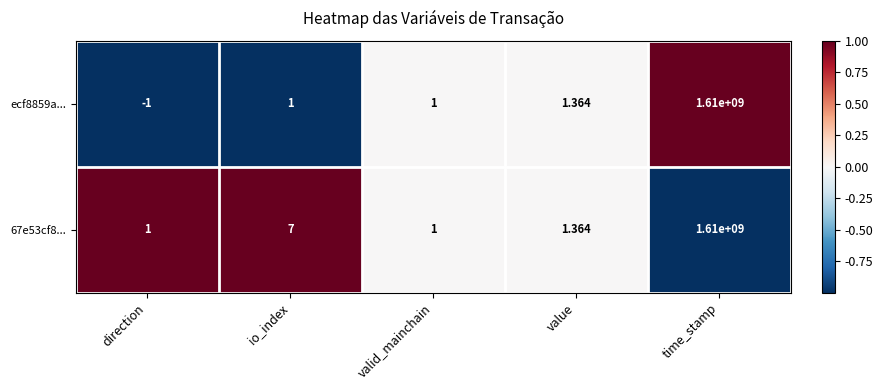

At which category does the chart reach its peak across all series?

time_stamp